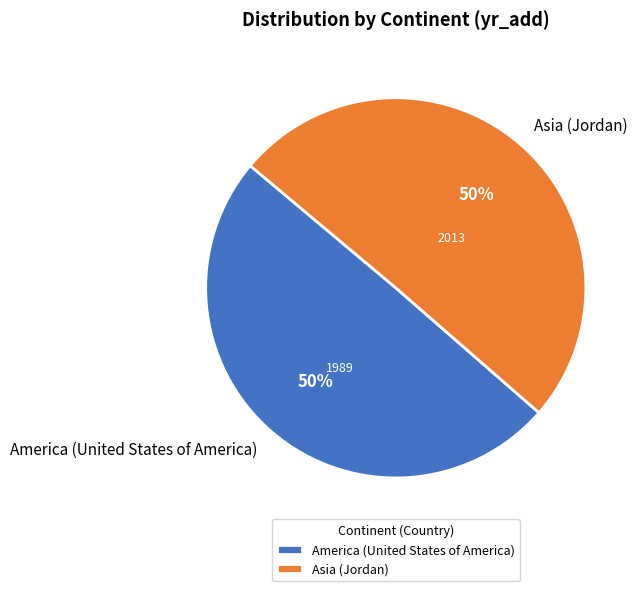

What percentage is the Asia (Jordan) slice, to the nearest percent?

50%